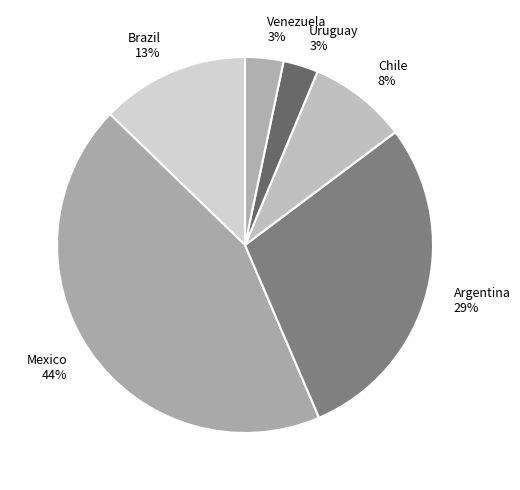

True or false: Chile accounts for 8% of the total.

True